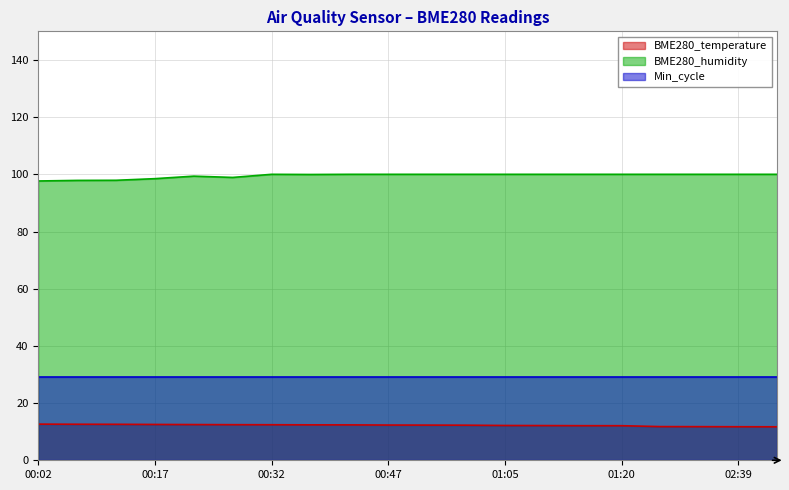

Rank the series by their maximum value, from highest to lowest.

BME280_humidity, Min_cycle, BME280_temperature